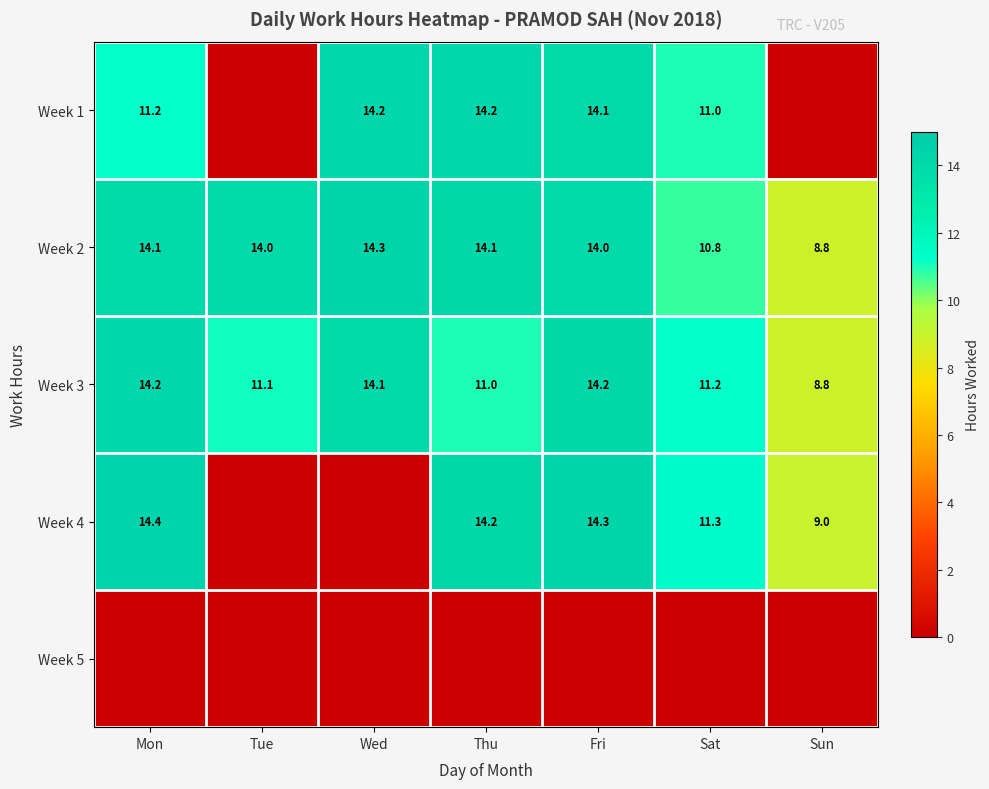

How many data points in Week 3 are less than 11?

1